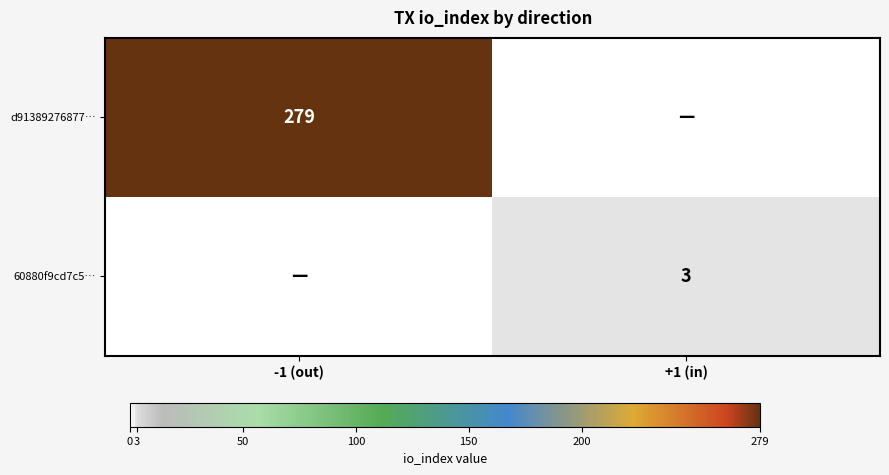

Is it true that d91389276877… equals 479 at -1 (out)?

False